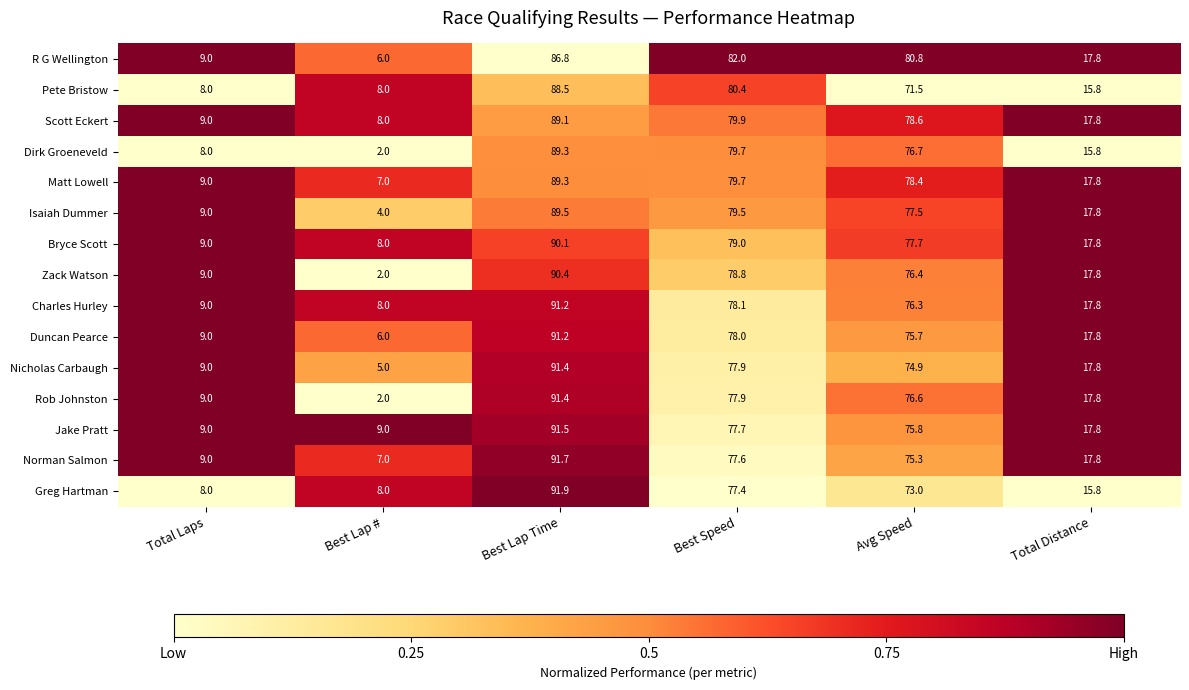

The value of Greg Hartman at Best Lap Time is 91.9. True or false?

True